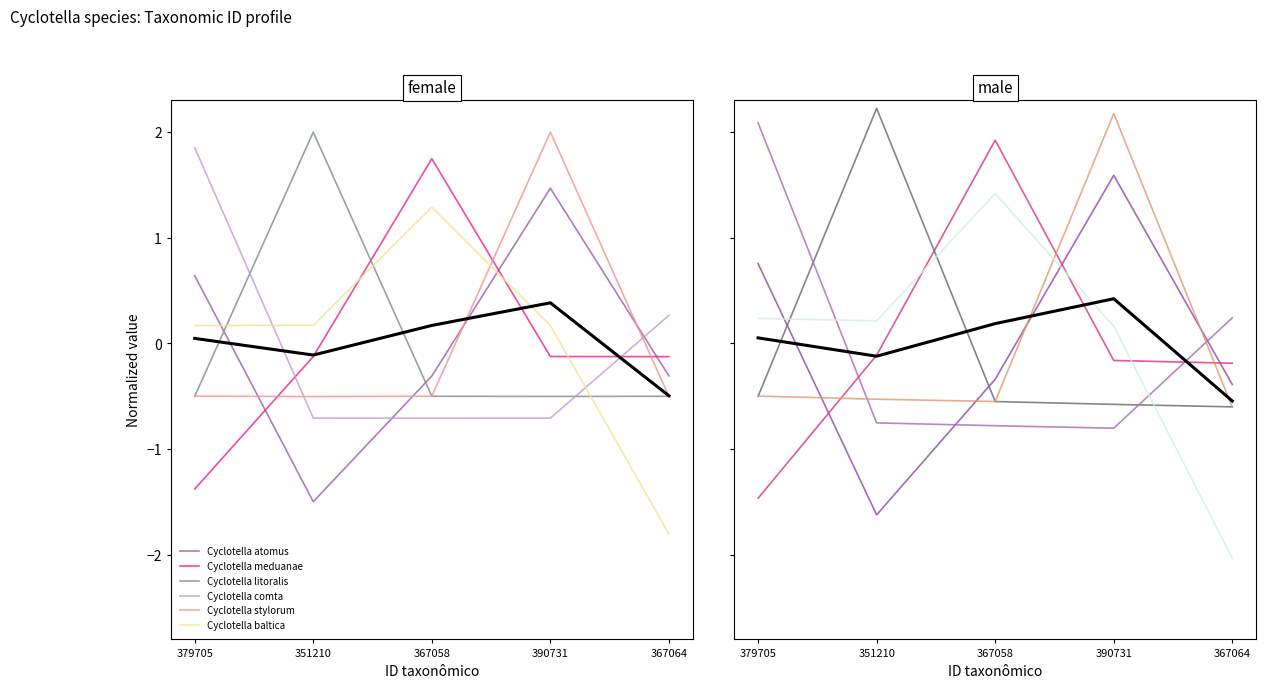

At which label does Cyclotella baltica reach its peak?

367058